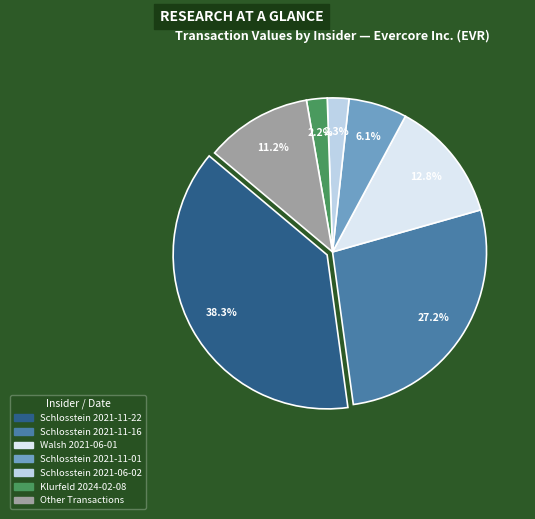

Is there a majority slice in this chart?

No